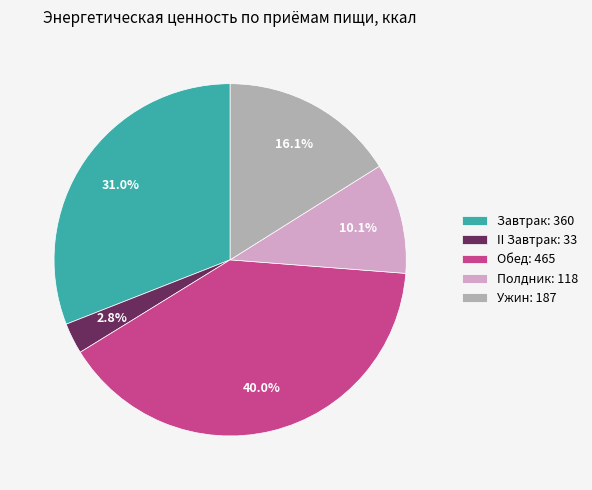

What percentage is the II Завтрак slice, to the nearest percent?

3%